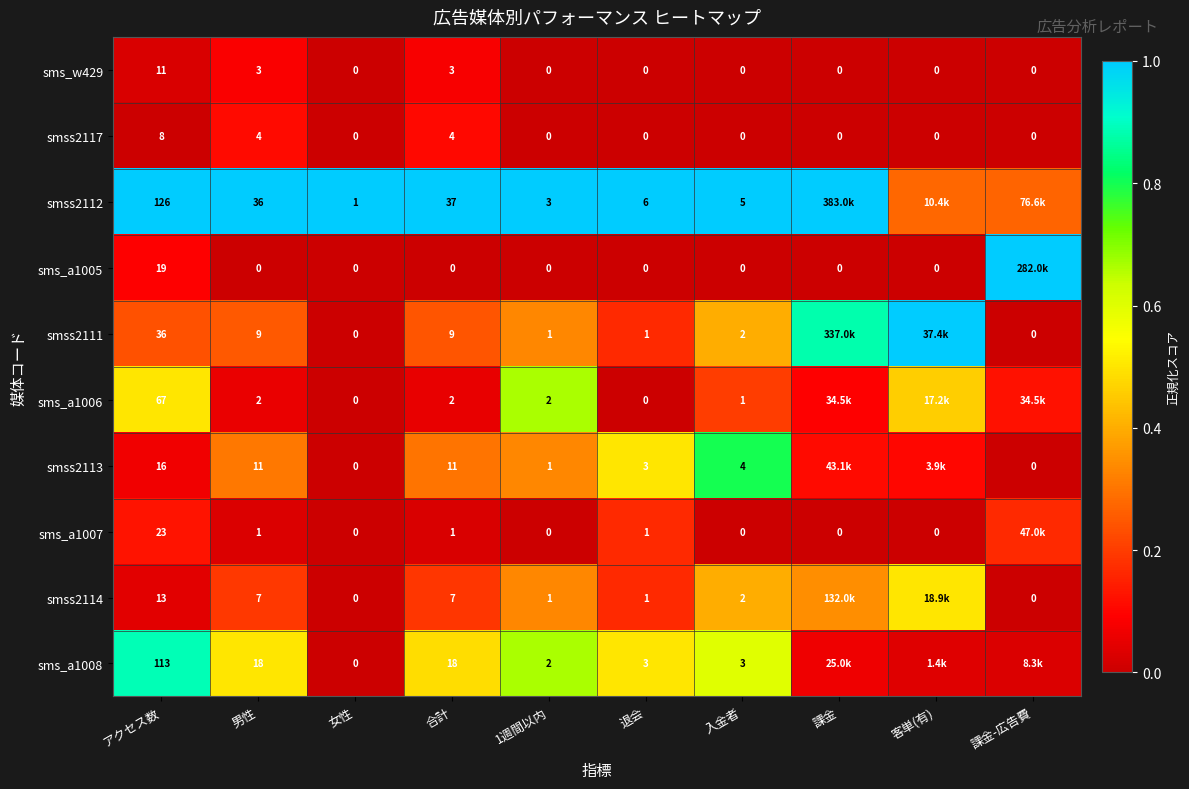

Rank the series at 入金者 from highest to lowest value.

smss2112, smss2113, sms_a1008, smss2111, smss2114, sms_a1006, sms_w429, smss2117, sms_a1005, sms_a1007